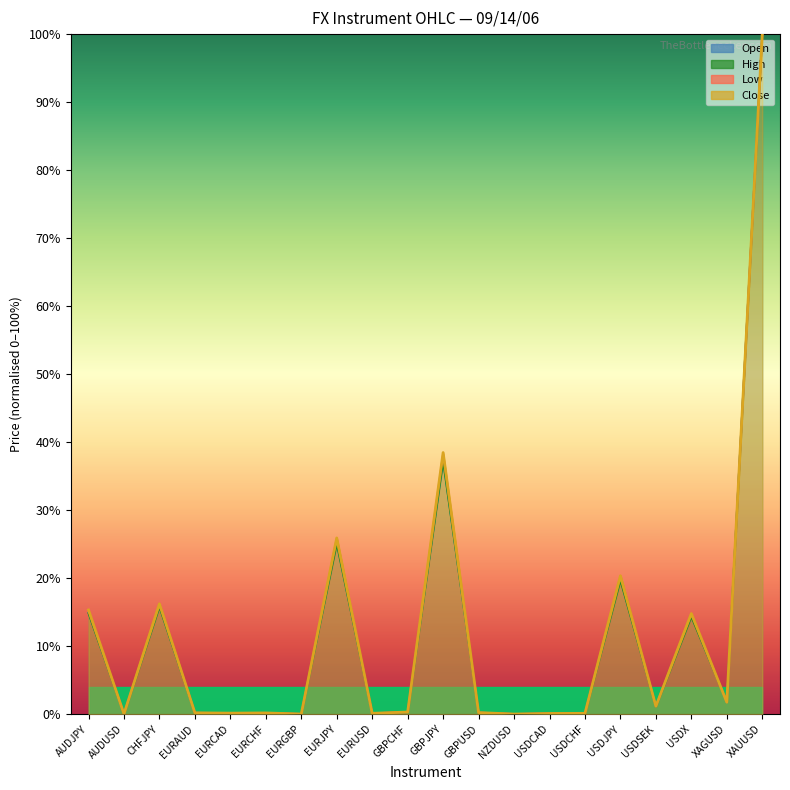

List the series in order of their peak value, highest first.

Open, High, Low, Close